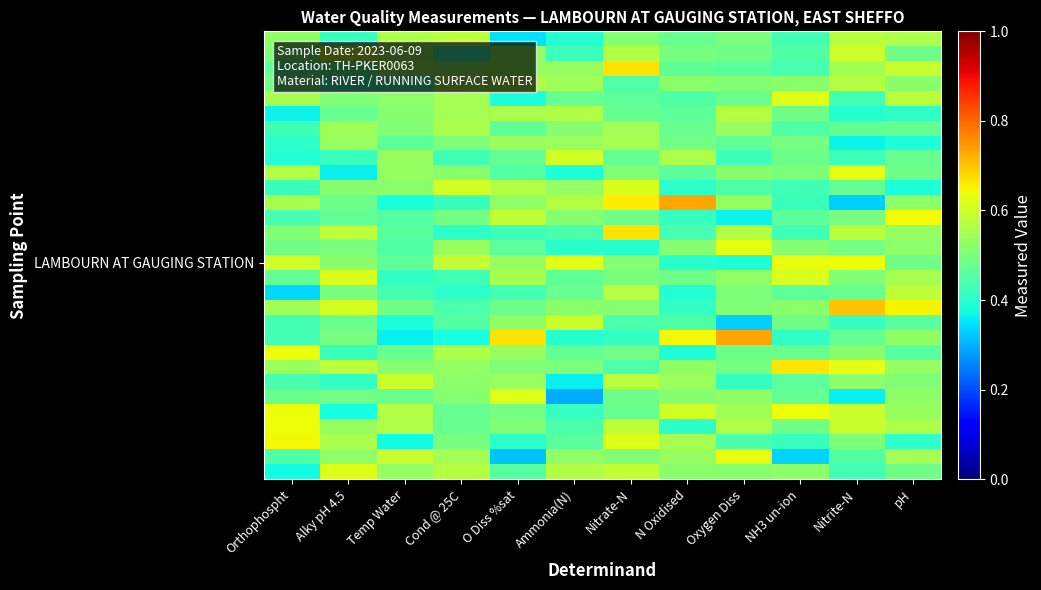

Count the number of data series in this chart.

30